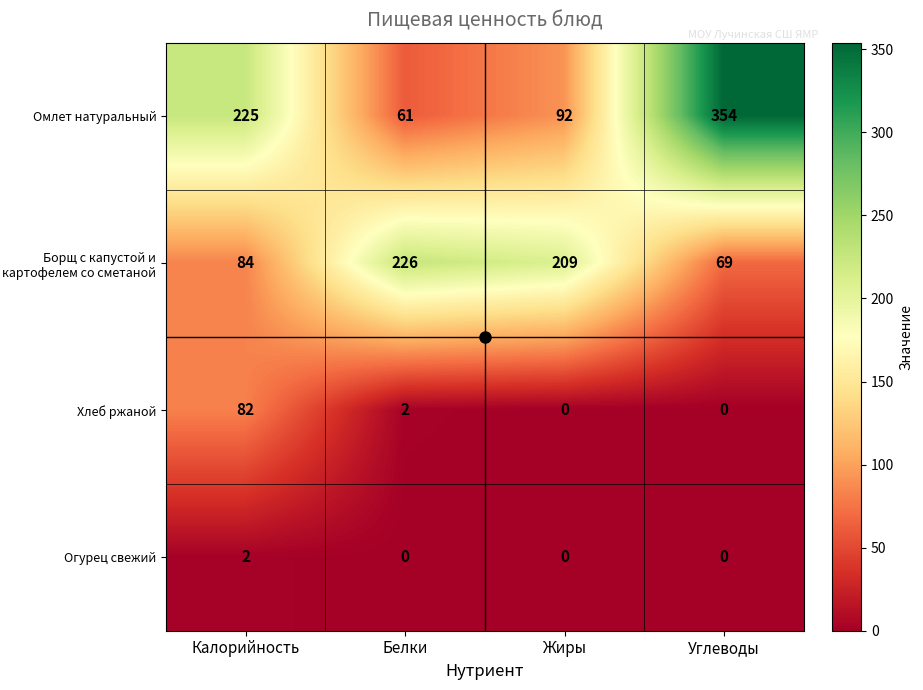

What is the sum of all Омлет натуральный values?

732